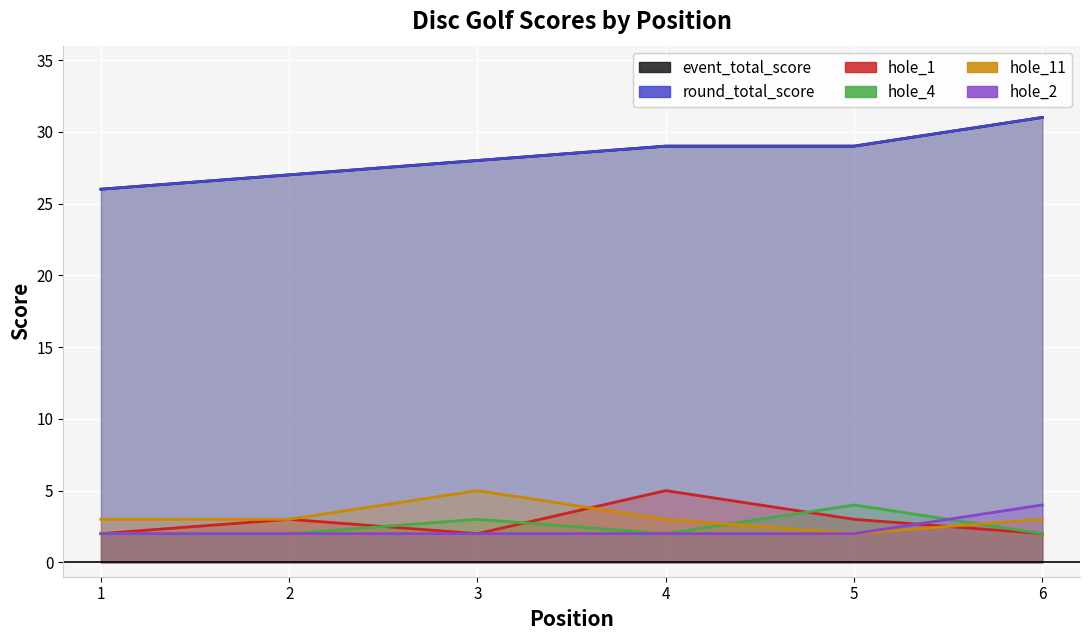

How many values in the hole_2 series exceed 2?

1